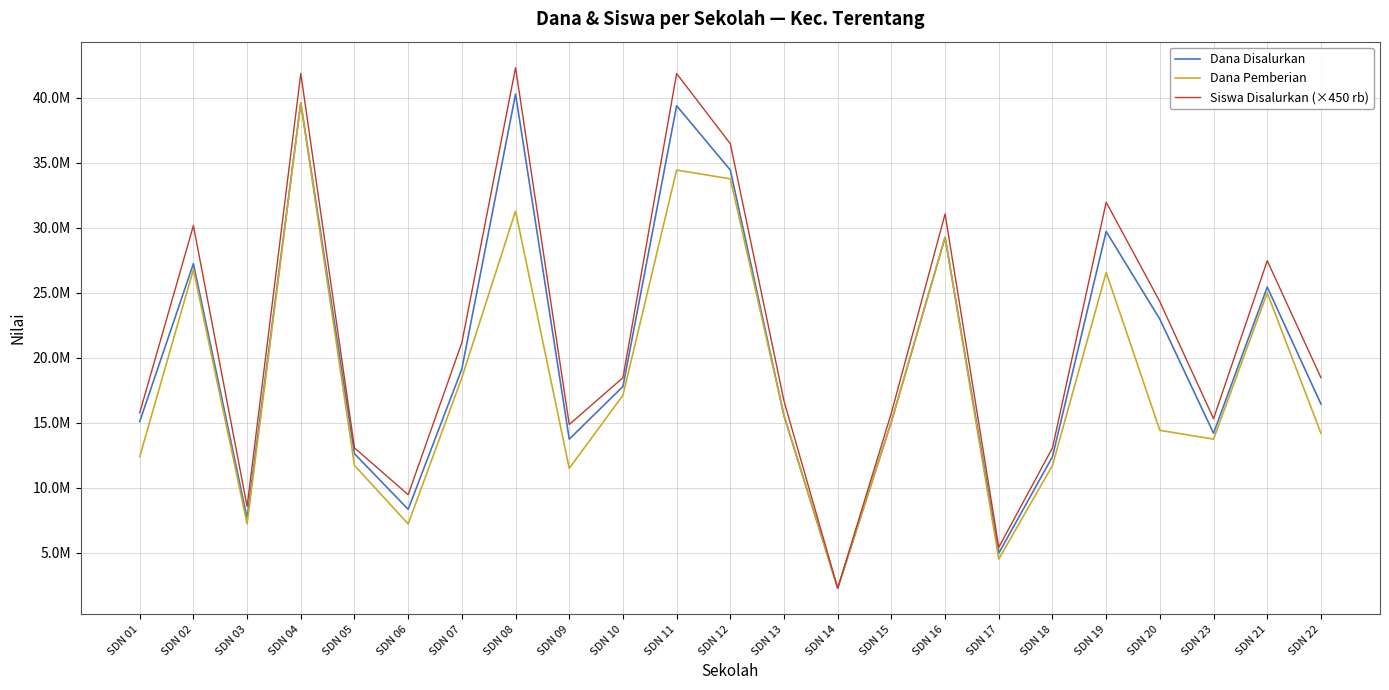

What is the label of the 6th point from the right?

SDN 18